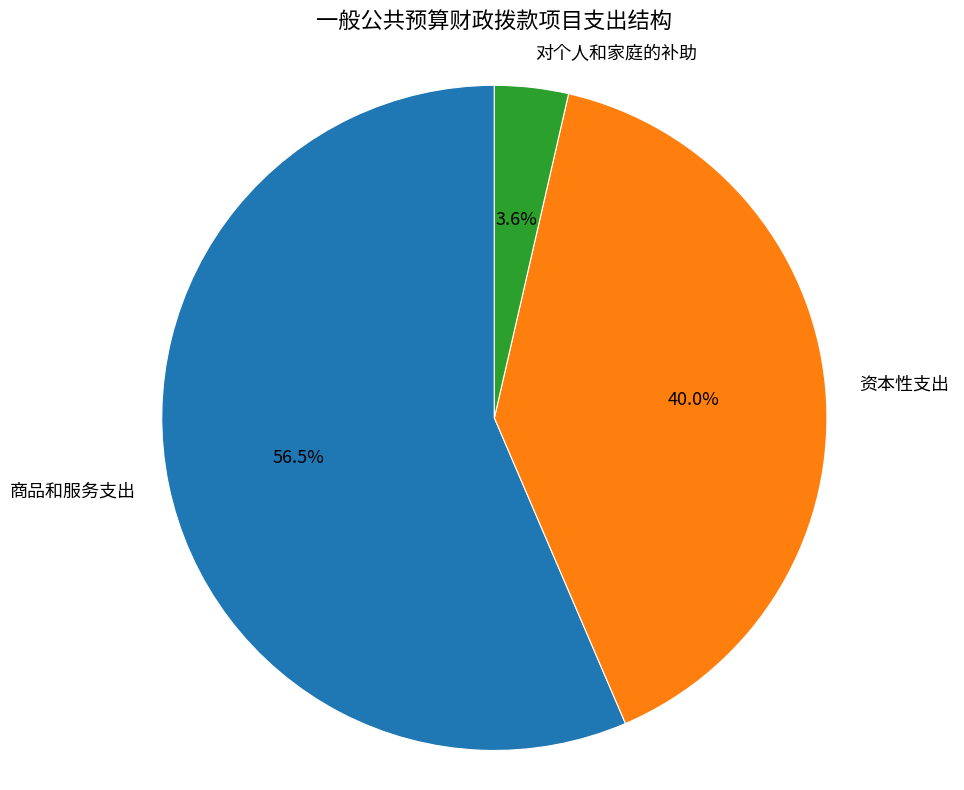

What is the smallest slice in the pie chart?

对个人和家庭的补助